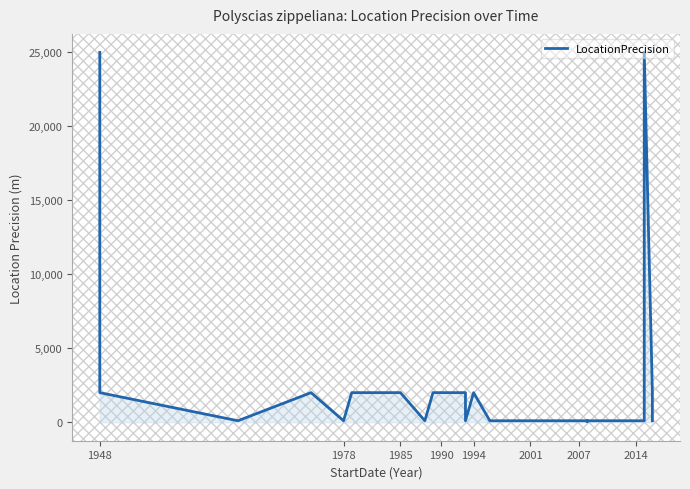

Does the chart have visible grid lines?

No